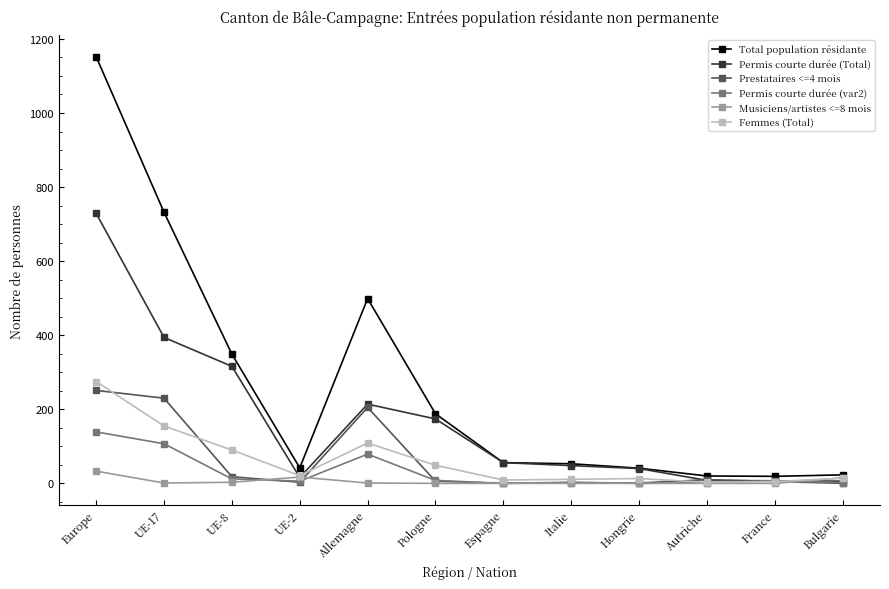

In Total population résidante, how many points are lower than both neighbors (excluding endpoints)?

2